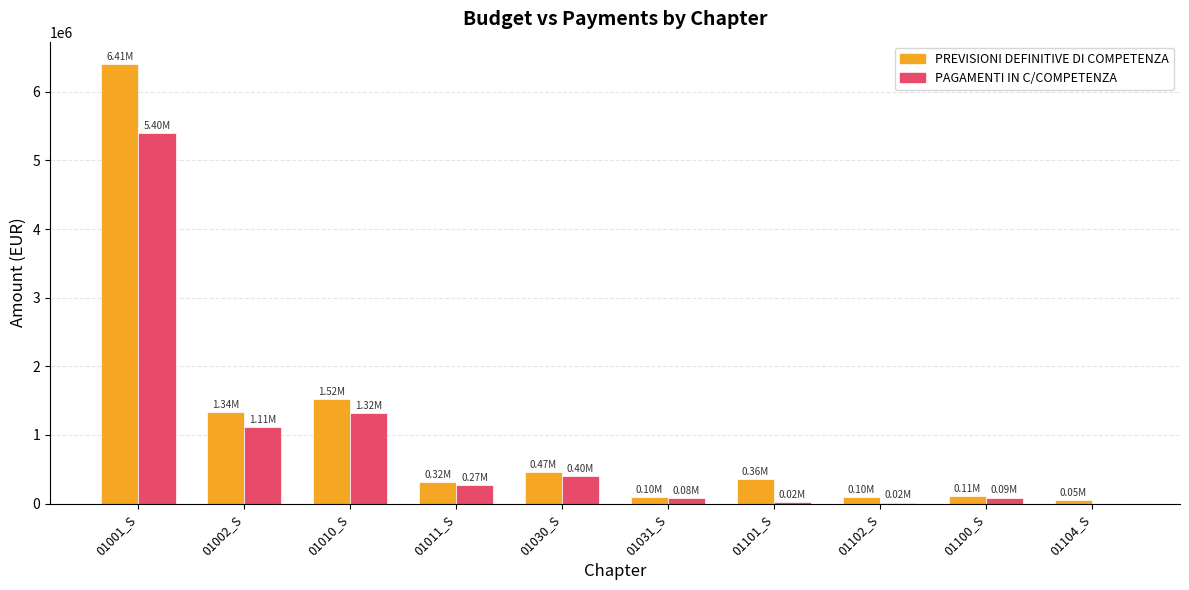

Does the chart contain stacked bars?

No